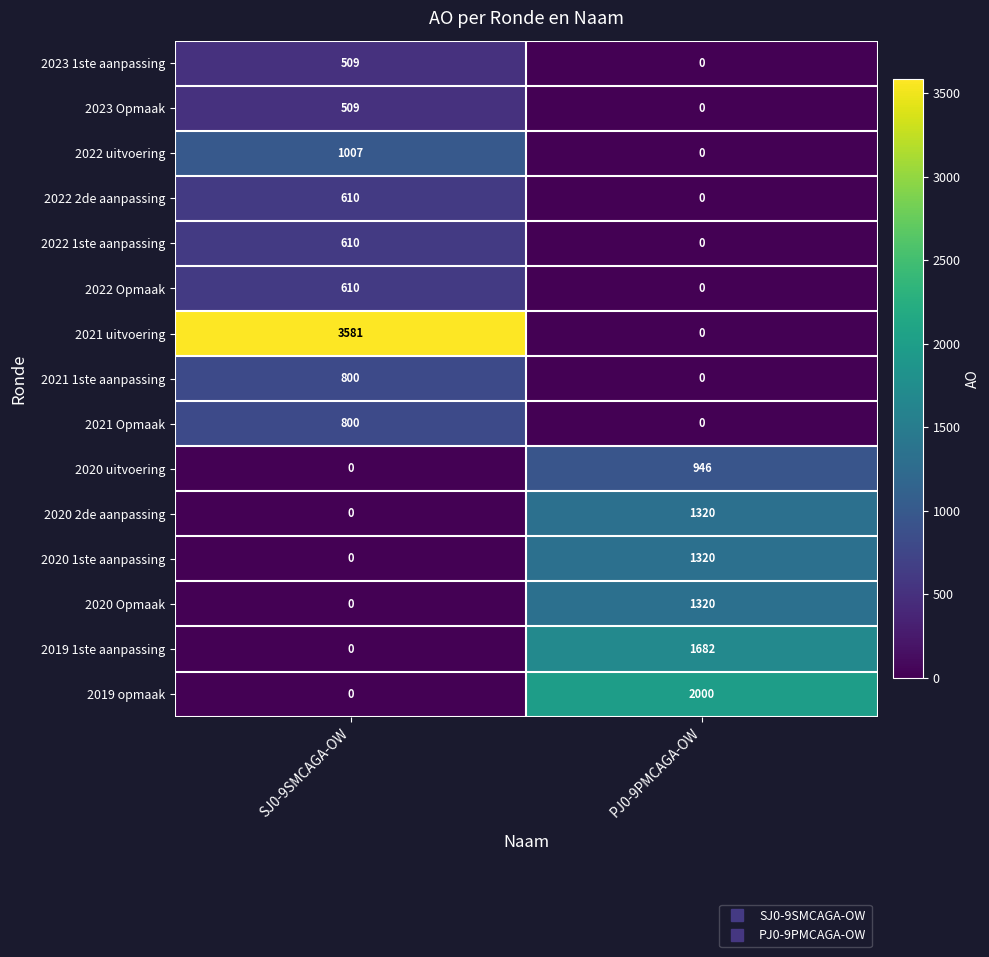

Which series changed the most between SJ0-9SMCAGA-OW and PJ0-9PMCAGA-OW?

2021 uitvoering